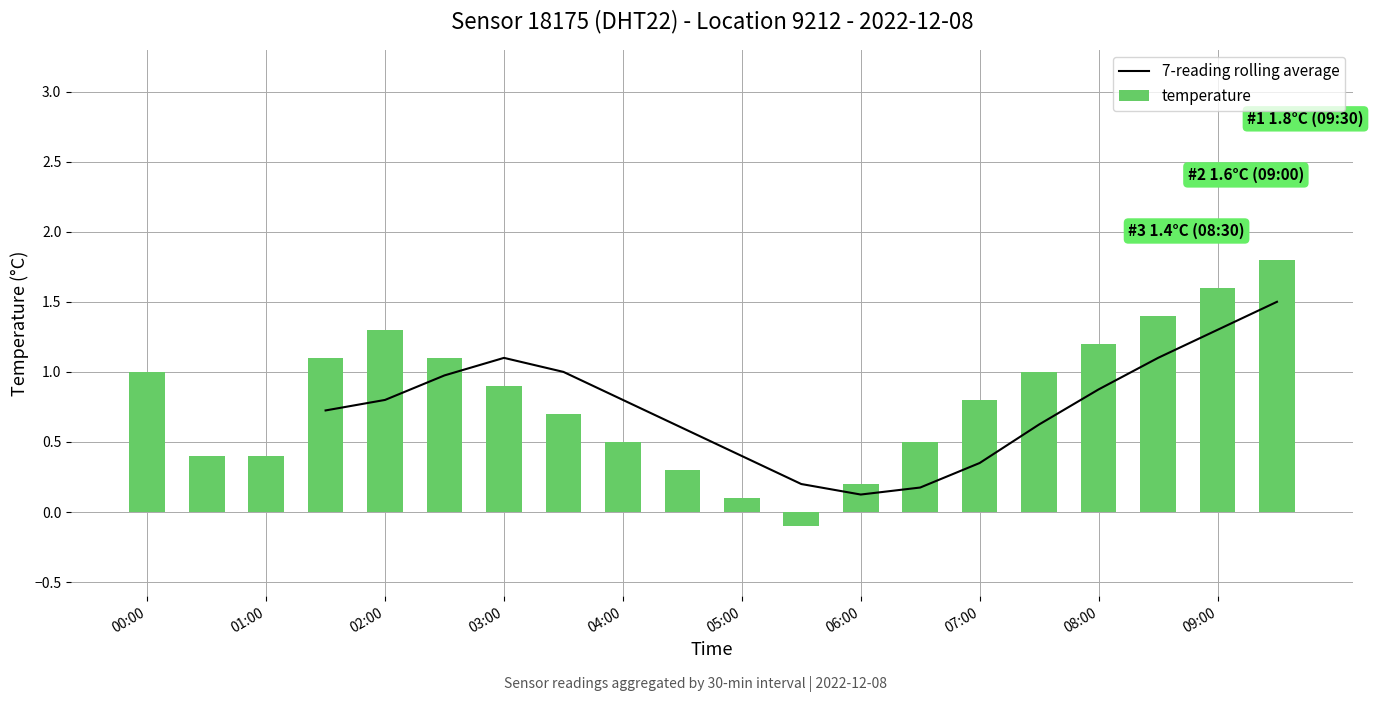

What is the average value of the temperature series?

0.8